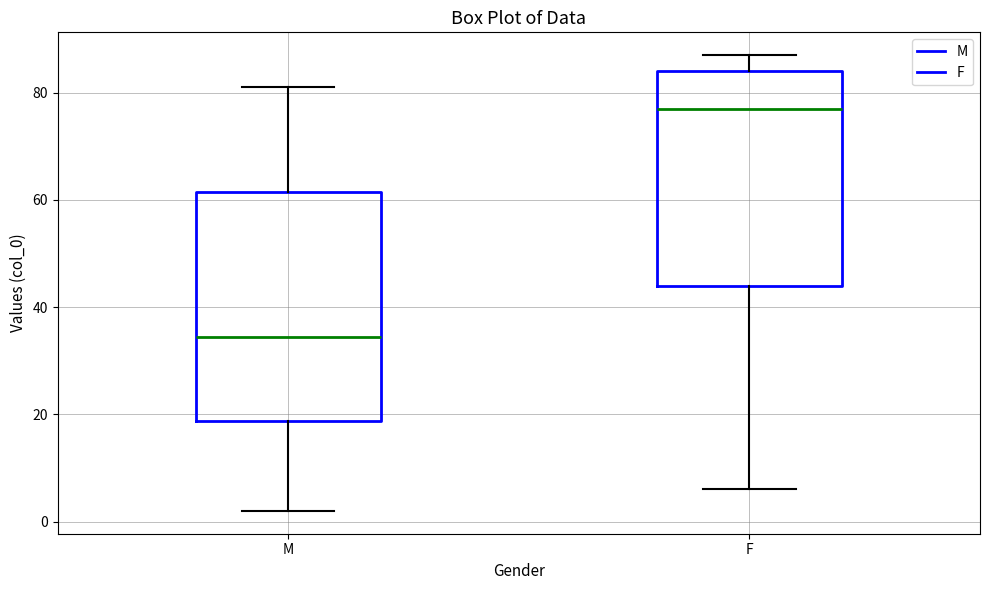

Which box's median line is the lowest?

M